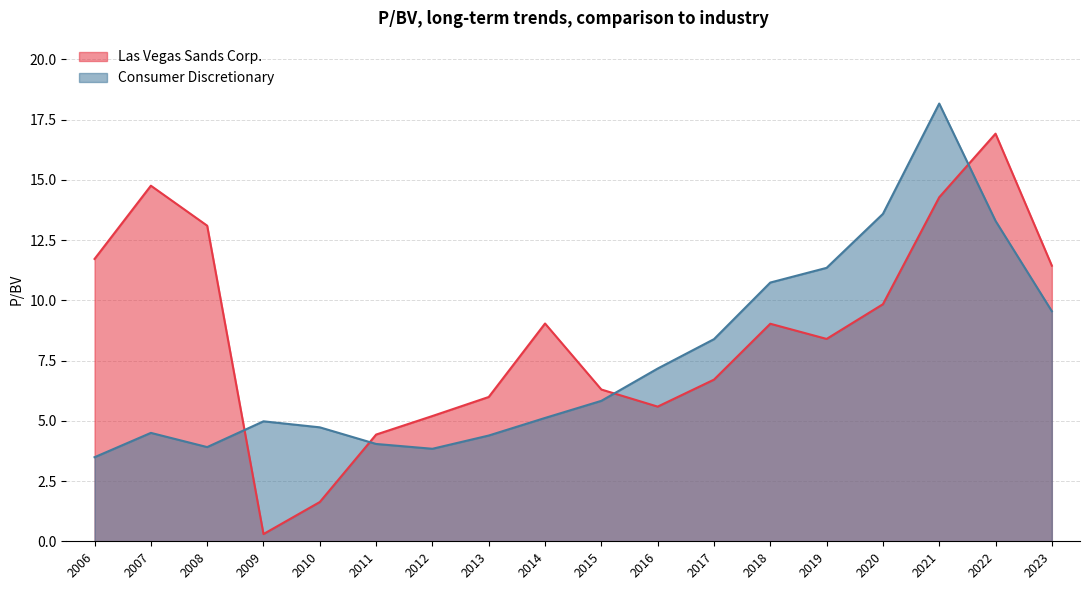

Does the chart have visible grid lines?

Yes